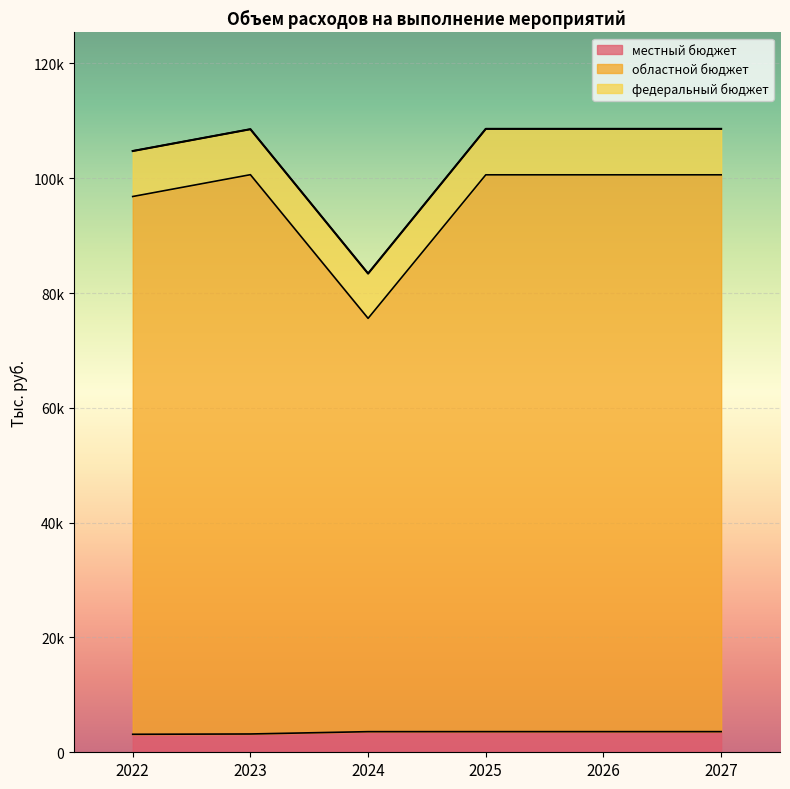

Does the chart display data point markers on the line(s)?

No